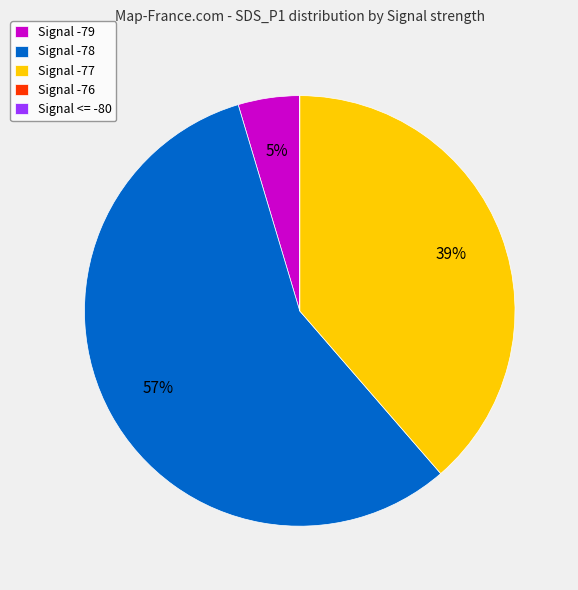

What percentage is the Signal -77 slice, to the nearest percent?

39%